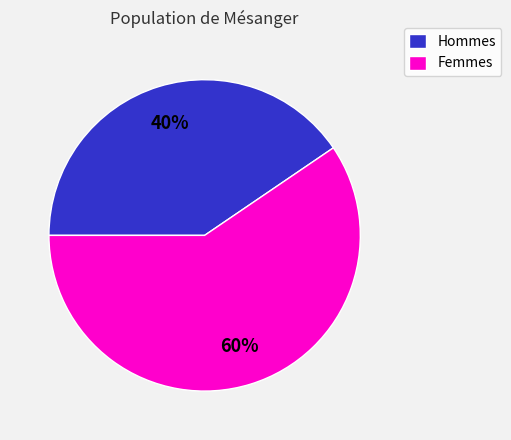

To the nearest percent, what is the average slice percentage?

50%